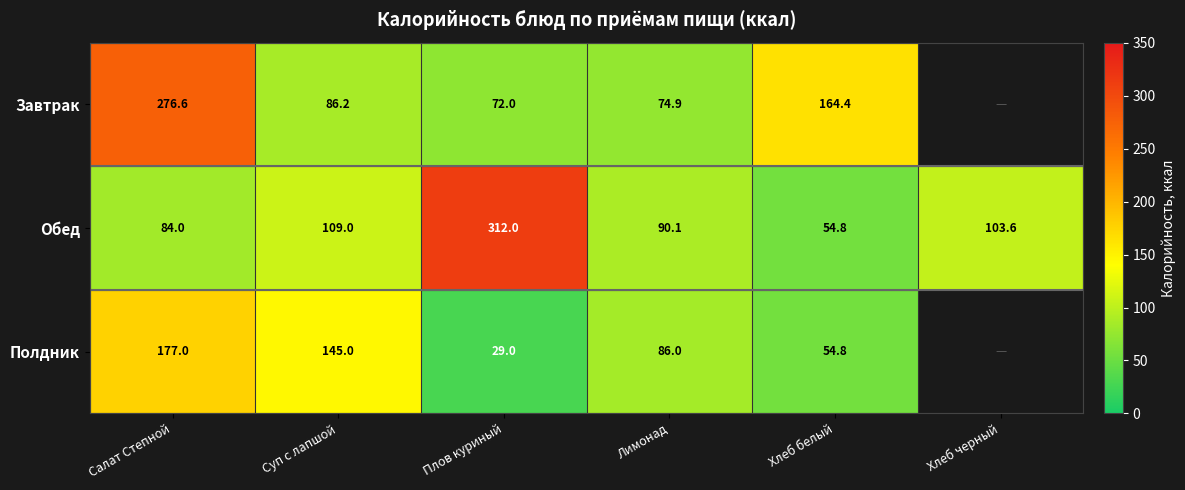

Rank the series at Суп с лапшой from lowest to highest value.

Завтрак, Обед, Полдник